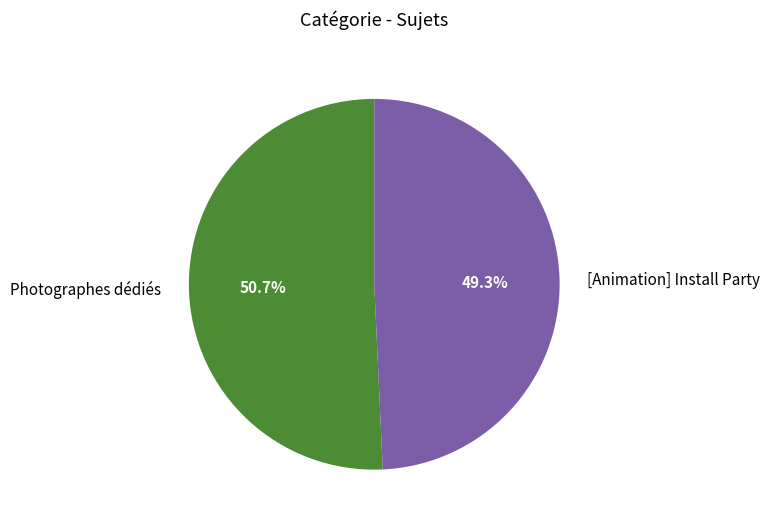

To the nearest percent, what is the average slice percentage?

50%